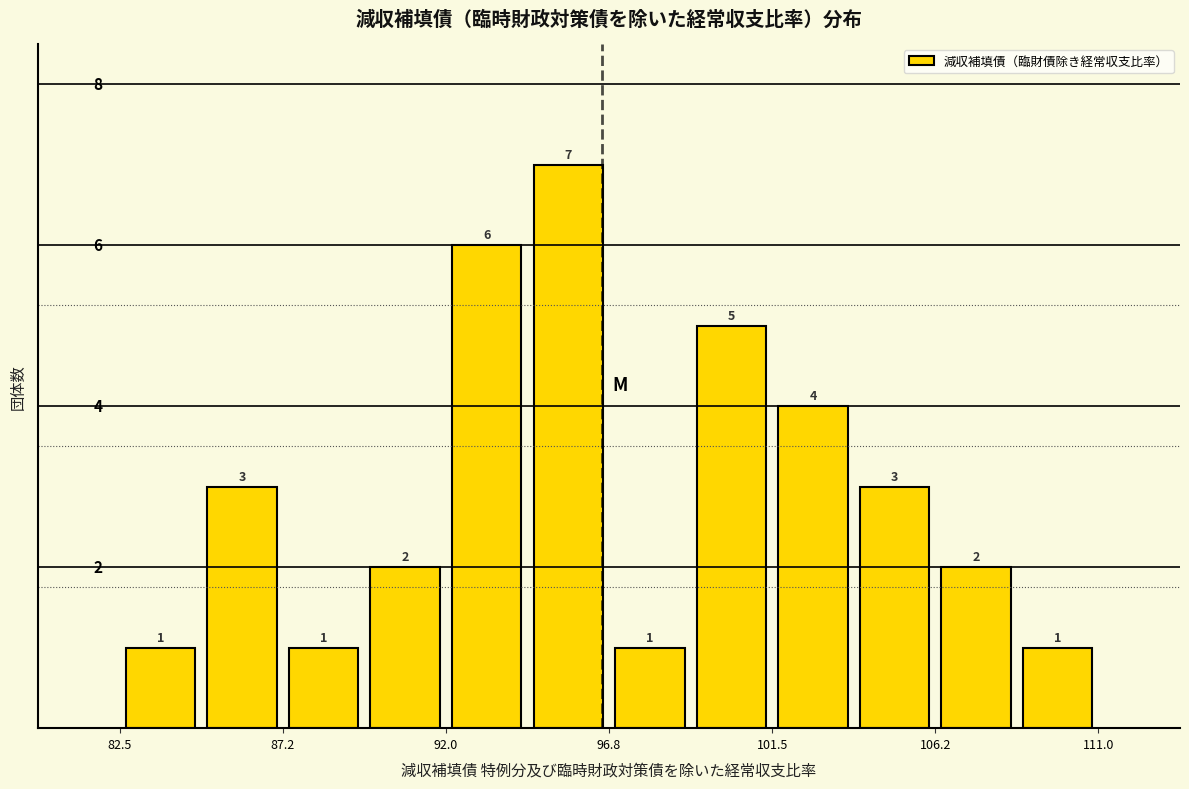

How tall is the bar that spans 87.5 to 89.5 on the x-axis? The bar edges are not printed on the chart, so give them approximately, as read against the axis.

1